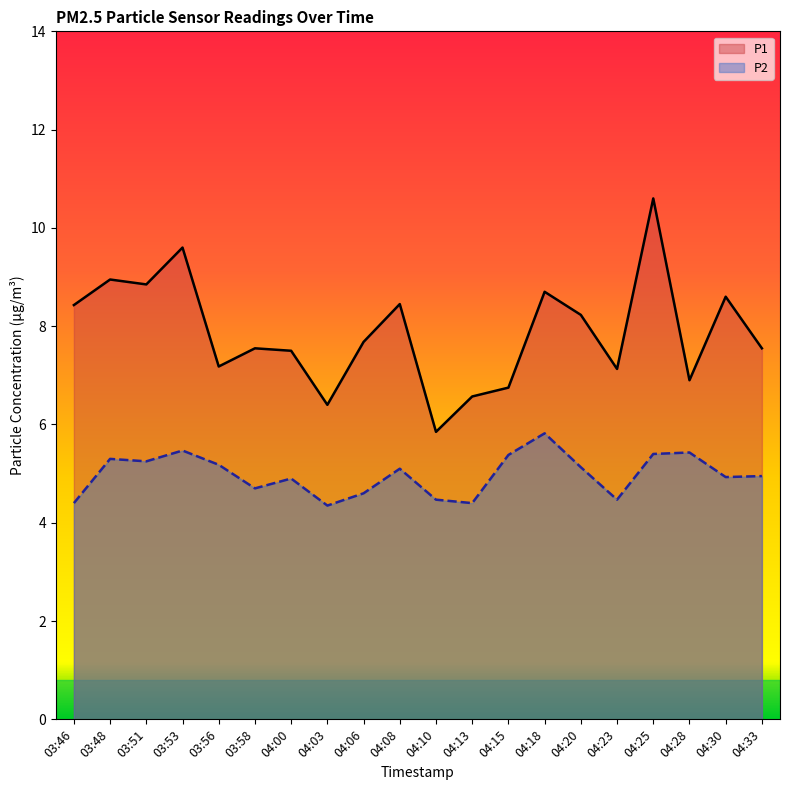

True or false: P1 and P2 cross at least once.

False